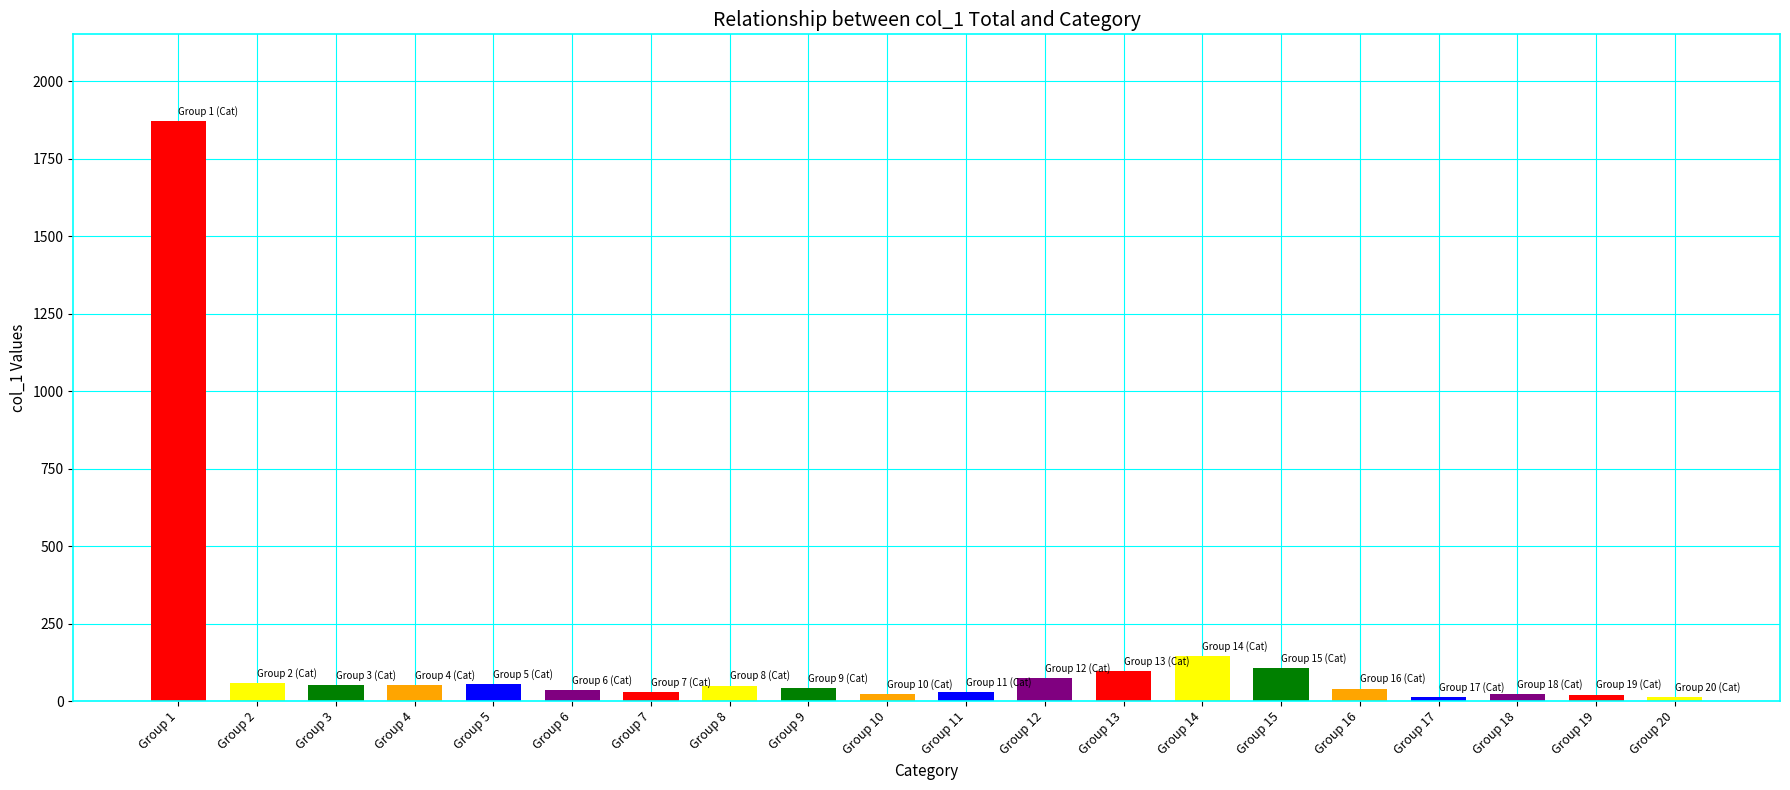

Approximately how many times larger is the value at Group 19 compared to Group 13?

0.2